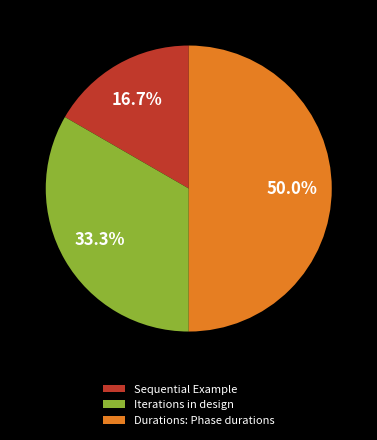

Do Sequential Example and Durations: Phase durations together represent more than half of the pie?

Yes